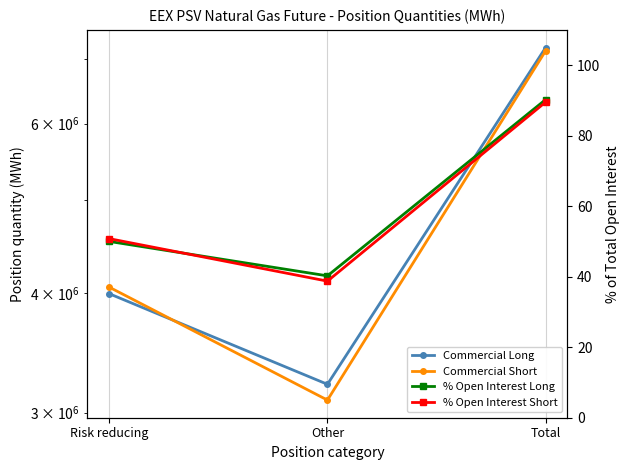

The value of Commercial Short at Total is 9781355.5. True or false?

False